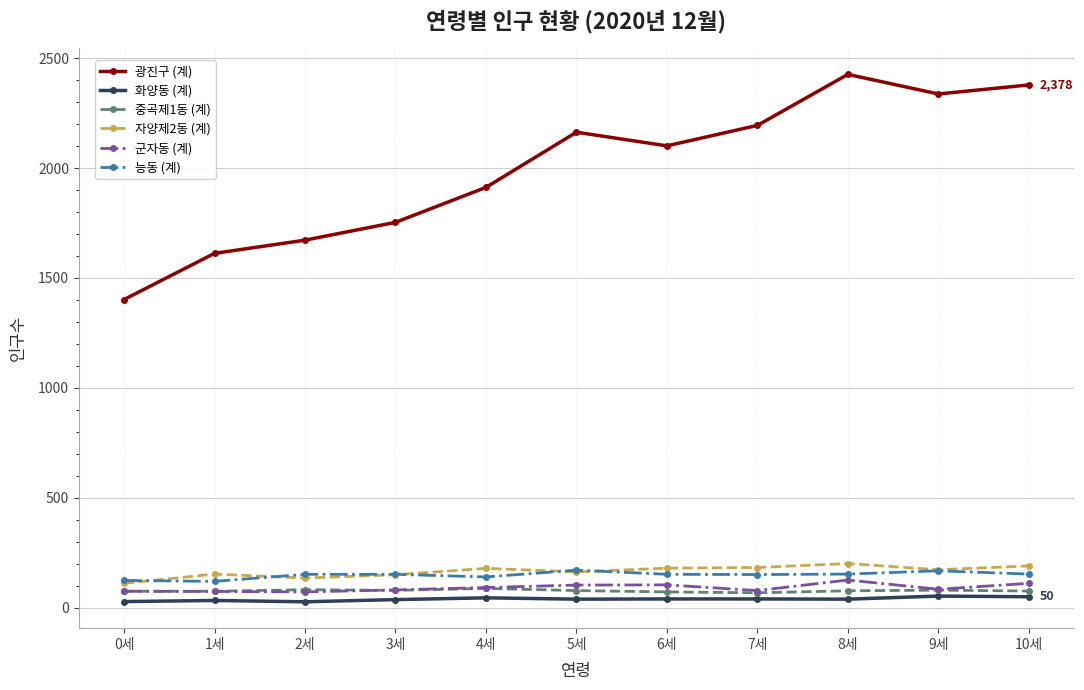

Which series has the largest total across all categories?

광진구 (계)